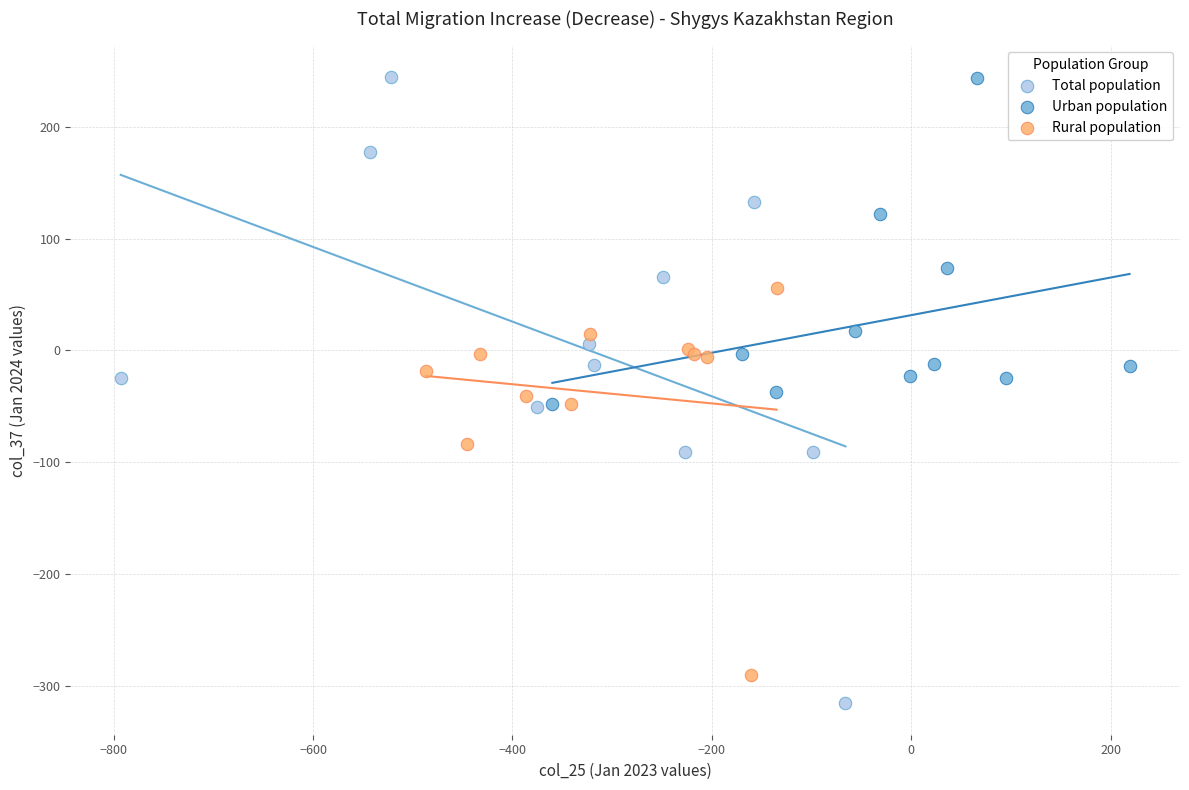

Which series has the widest spread of Y values?

Total population